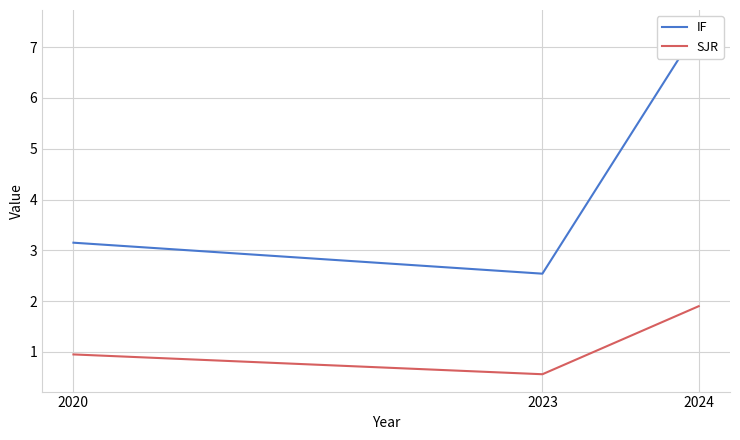

What is the sum of the SJR values at 2024 and 2020?

2.8